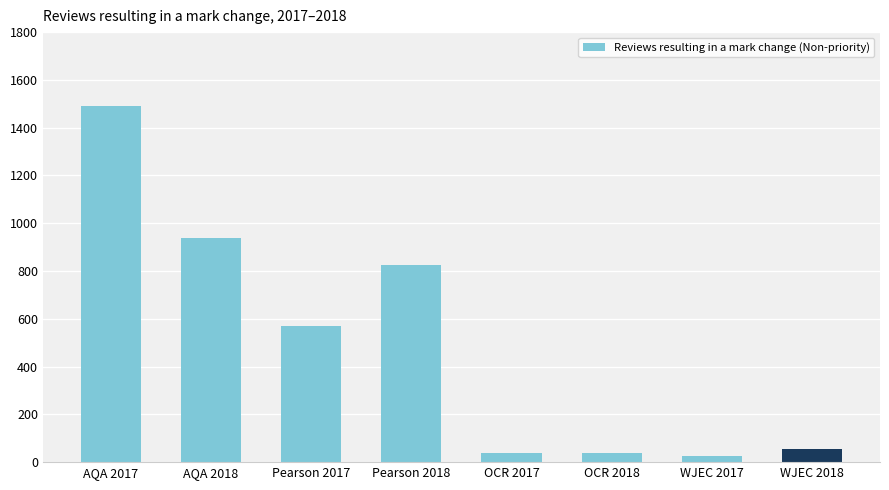

What is the change in value from Pearson 2018 to WJEC 2018?

-770